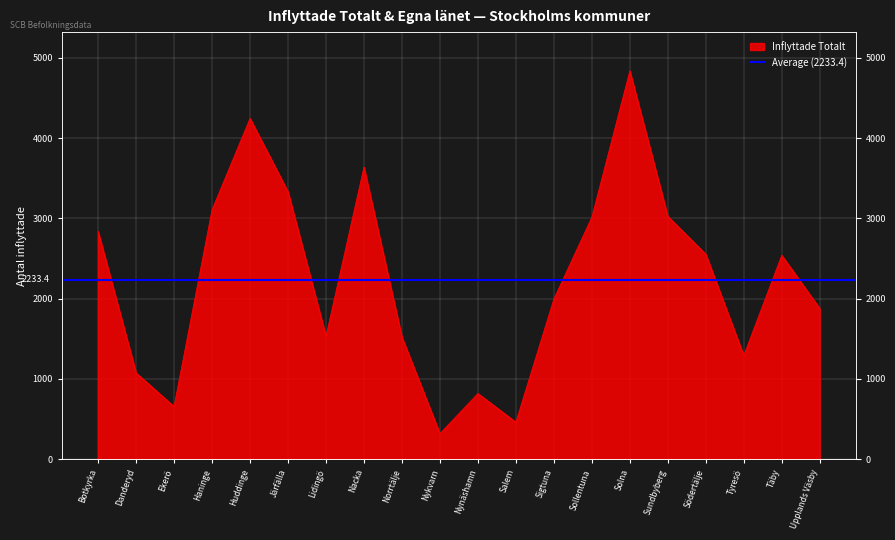

What is the ratio of the value at Nynäshamn to the value at Danderyd?

0.8